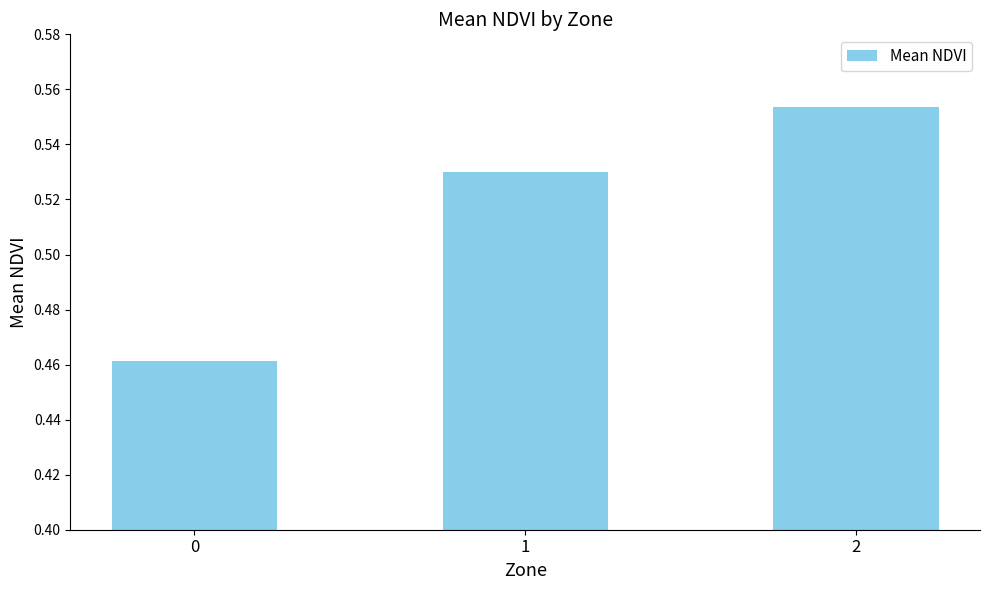

Does the chart contain stacked bars?

No